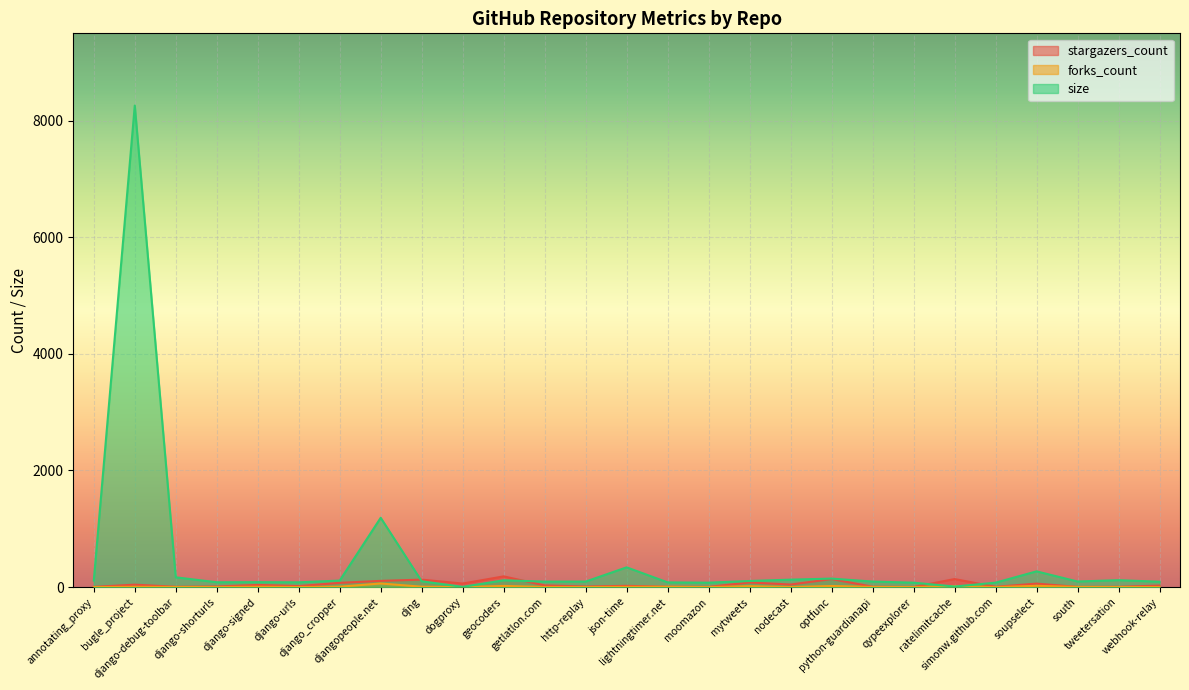

Reading left to right, what are all the values shown in this chart?

stargazers_count: 4	42	5	10	37	17	73	107	128	61	184	29	10	22	6	3	80	44	138	6	2	138	5	60	3	5	26
forks_count: 0	5	2	0	6	1	7	62	7	0	20	2	1	4	6	0	16	1	19	3	0	18	0	22	3	1	1
size: 112	8259	168	83	85	82	112	1189	100	4	117	94	95	339	81	76	105	128	146	95	76	10	76	270	96	119	92